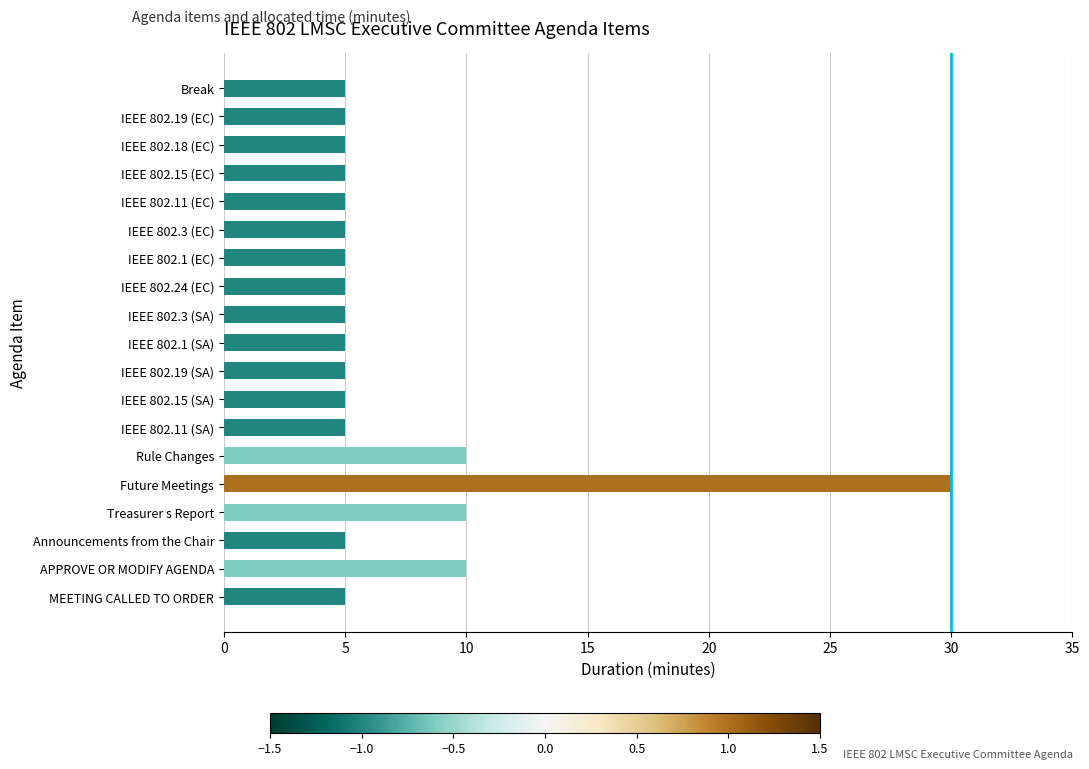

What is the ratio of the value at IEEE 802.15 (SA) to the value at Treasurer s Report?

0.5